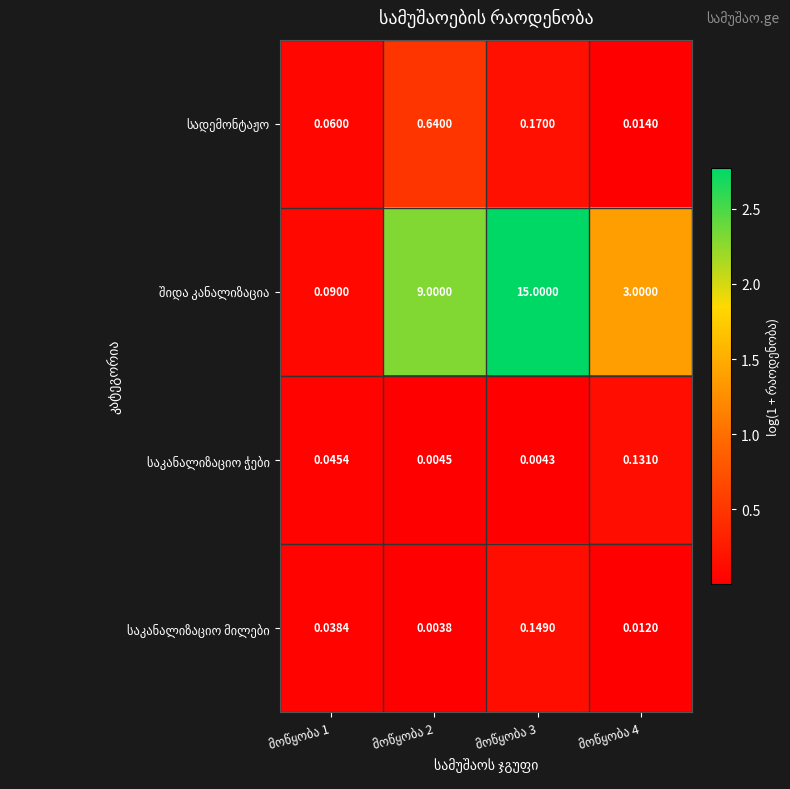

Rank the categories by სადემონტაჟო value from highest to lowest.

მოწყობა 2, მოწყობა 3, მოწყობა 1, მოწყობა 4